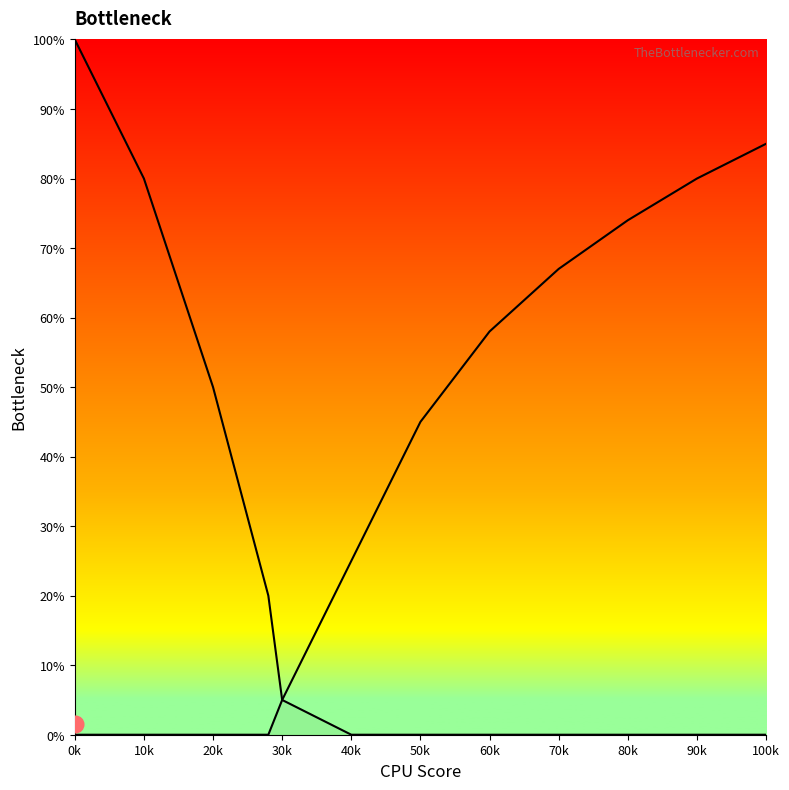

True or false: Обед has a value of 34 at 70k.

False